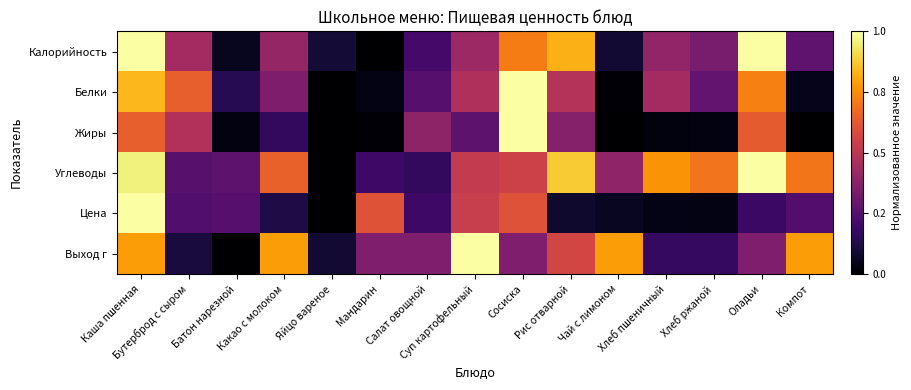

Reading left to right, what are all the values shown in this chart?

Калорийность: Каша пшенная=1.0	Бутерброд с сыром=0.4	Батон нарезной=0.1	Какао с молоком=0.4	Яйцо вареное=0.1	Мандарин=0.0	Салат овощной=0.2	Суп картофельный=0.4	Сосиска=0.7	Рис отварной=0.8	Чай с лимоном=0.1	Хлеб пшеничный=0.4	Хлеб ржаной=0.3	Оладьи=1.0	Компот=0.3
Белки: Каша пшенная=0.8	Бутерброд с сыром=0.6	Батон нарезной=0.1	Какао с молоком=0.3	Яйцо вареное=0.0	Мандарин=0.0	Салат овощной=0.2	Суп картофельный=0.5	Сосиска=1.0	Рис отварной=0.5	Чай с лимоном=0.0	Хлеб пшеничный=0.4	Хлеб ржаной=0.3	Оладьи=0.7	Компот=0.0
Жиры: Каша пшенная=0.6	Бутерброд с сыром=0.5	Батон нарезной=0.0	Какао с молоком=0.2	Яйцо вареное=0.0	Мандарин=0.0	Салат овощной=0.4	Суп картофельный=0.3	Сосиска=1.0	Рис отварной=0.4	Чай с лимоном=0.0	Хлеб пшеничный=0.0	Хлеб ржаной=0.0	Оладьи=0.6	Компот=0.0
Углеводы: Каша пшенная=1.0	Бутерброд с сыром=0.3	Батон нарезной=0.3	Какао с молоком=0.6	Яйцо вареное=0.0	Мандарин=0.2	Салат овощной=0.2	Суп картофельный=0.5	Сосиска=0.5	Рис отварной=0.9	Чай с лимоном=0.4	Хлеб пшеничный=0.8	Хлеб ржаной=0.7	Оладьи=1.0	Компот=0.7
Цена: Каша пшенная=1.0	Бутерброд с сыром=0.2	Батон нарезной=0.3	Какао с молоком=0.1	Яйцо вареное=0.0	Мандарин=0.6	Салат овощной=0.2	Суп картофельный=0.5	Сосиска=0.6	Рис отварной=0.1	Чай с лимоном=0.1	Хлеб пшеничный=0.0	Хлеб ржаной=0.0	Оладьи=0.2	Компот=0.2
Выход г: Каша пшенная=0.8	Бутерброд с сыром=0.1	Батон нарезной=0.0	Какао с молоком=0.8	Яйцо вареное=0.1	Мандарин=0.3	Салат овощной=0.3	Суп картофельный=1.0	Сосиска=0.3	Рис отварной=0.6	Чай с лимоном=0.8	Хлеб пшеничный=0.2	Хлеб ржаной=0.2	Оладьи=0.3	Компот=0.8